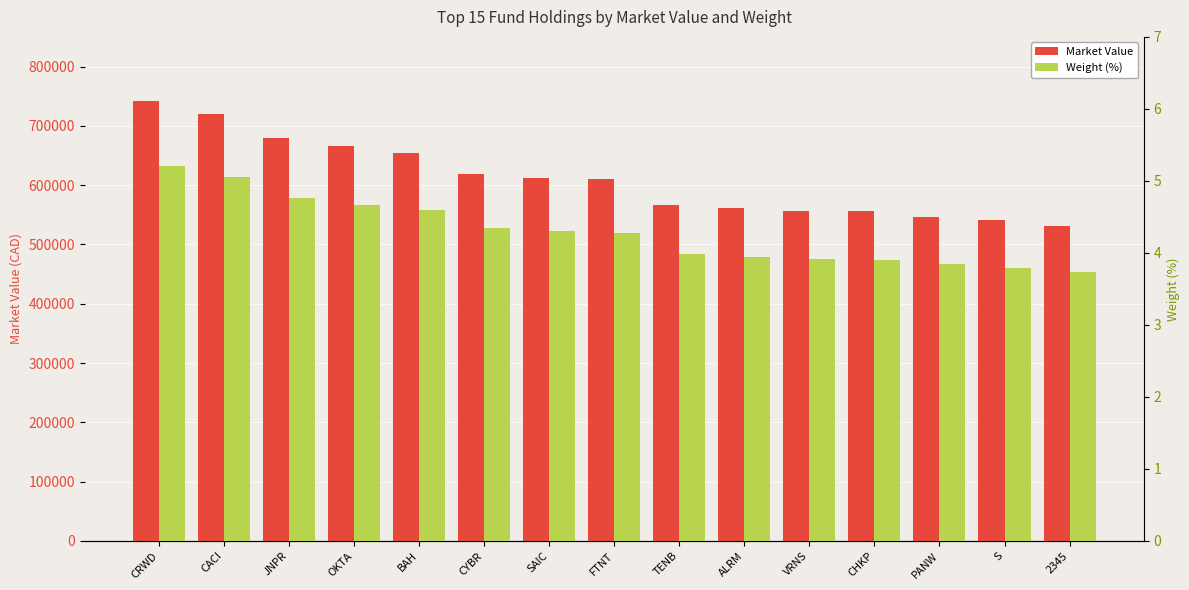

At how many categories does at least one series exceed 78240?

15